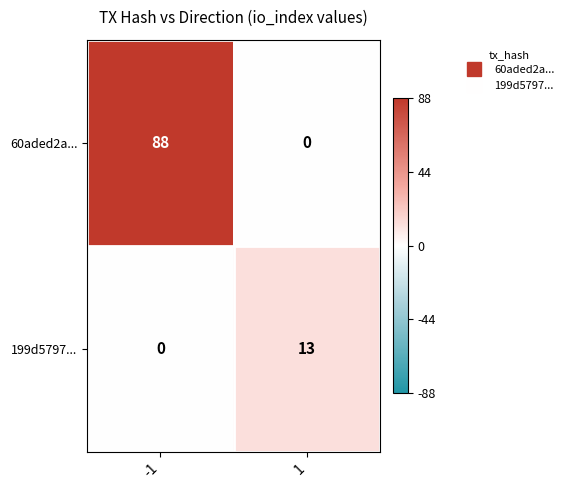

Is it true that 60aded2a... equals -40 at 1?

False